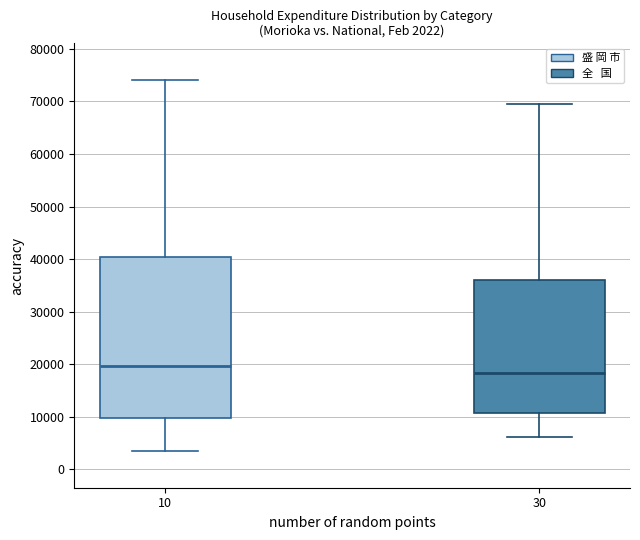

Which box is the tallest, from its lower edge to its upper edge?

10